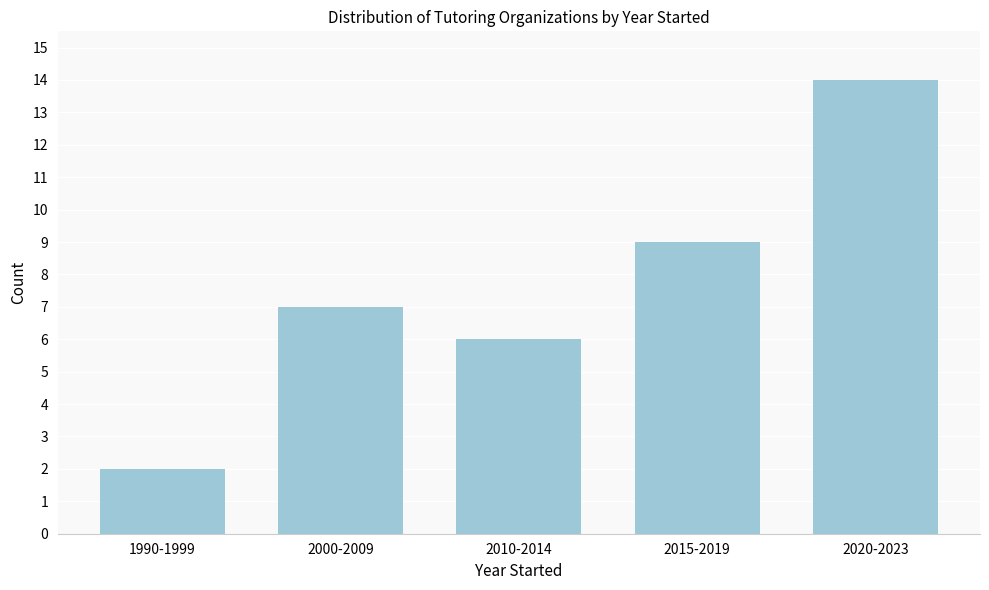

Reading left to right, list all the values displayed in this chart.

1990-1999=2	2000-2009=7	2010-2014=6	2015-2019=9	2020-2023=14